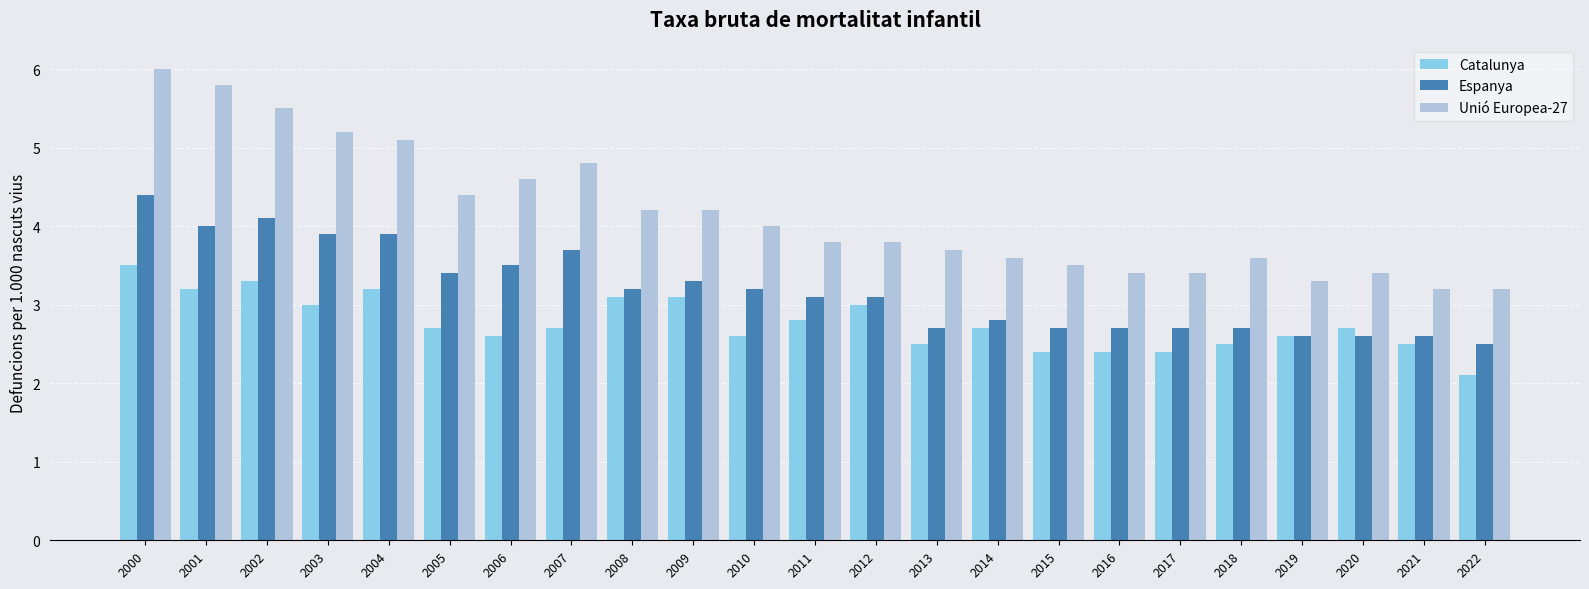

Reading left to right, list all the values displayed in this chart.

Catalunya: 2000=3.5	2001=3.2	2002=3.3	2003=3.0	2004=3.2	2005=2.7	2006=2.6	2007=2.7	2008=3.1	2009=3.1	2010=2.6	2011=2.8	2012=3.0	2013=2.5	2014=2.7	2015=2.4	2016=2.4	2017=2.4	2018=2.5	2019=2.6	2020=2.7	2021=2.5	2022=2.1
Espanya: 2000=4.4	2001=4.0	2002=4.1	2003=3.9	2004=3.9	2005=3.4	2006=3.5	2007=3.7	2008=3.2	2009=3.3	2010=3.2	2011=3.1	2012=3.1	2013=2.7	2014=2.8	2015=2.7	2016=2.7	2017=2.7	2018=2.7	2019=2.6	2020=2.6	2021=2.6	2022=2.5
Unió Europea-27: 2000=6.0	2001=5.8	2002=5.5	2003=5.2	2004=5.1	2005=4.4	2006=4.6	2007=4.8	2008=4.2	2009=4.2	2010=4.0	2011=3.8	2012=3.8	2013=3.7	2014=3.6	2015=3.5	2016=3.4	2017=3.4	2018=3.6	2019=3.3	2020=3.4	2021=3.2	2022=3.2